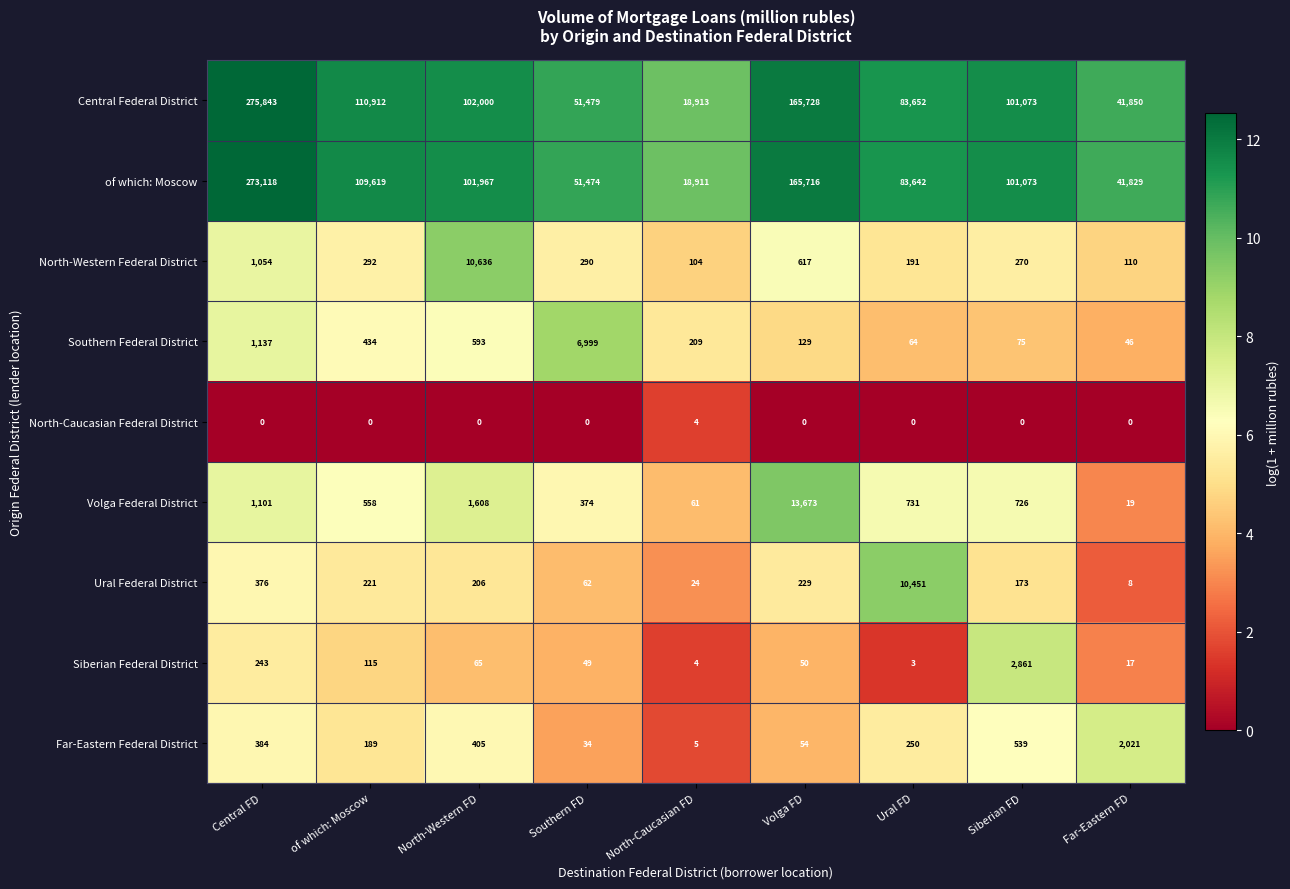

The value of Volga Federal District at Central FD is 1101. True or false?

True